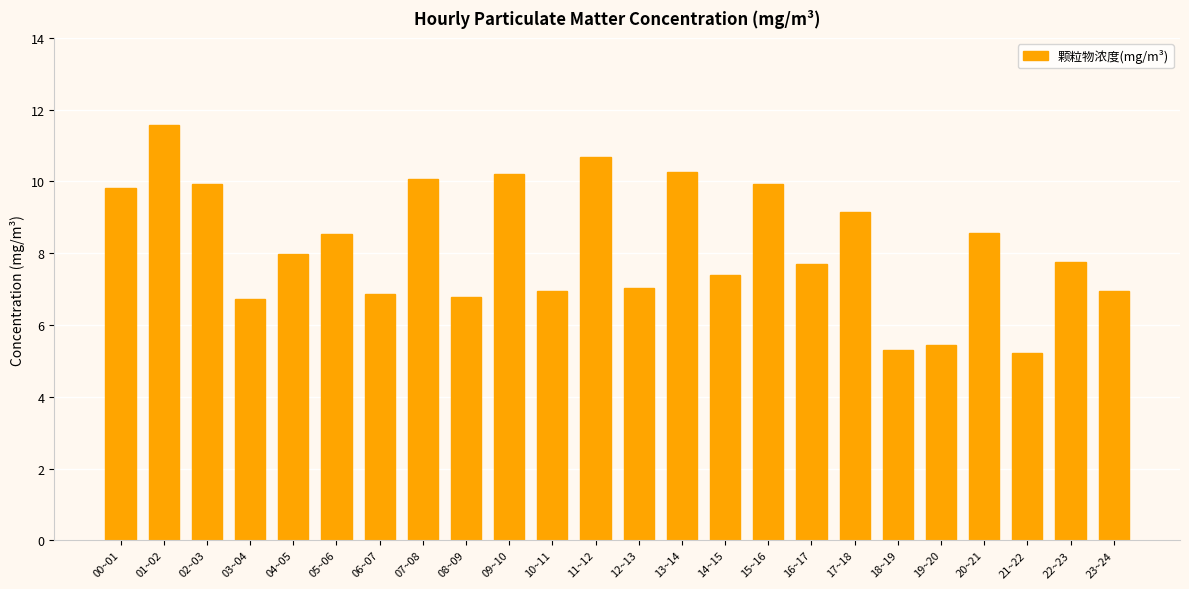

Between 15~16 and 04~05, which is larger?

15~16